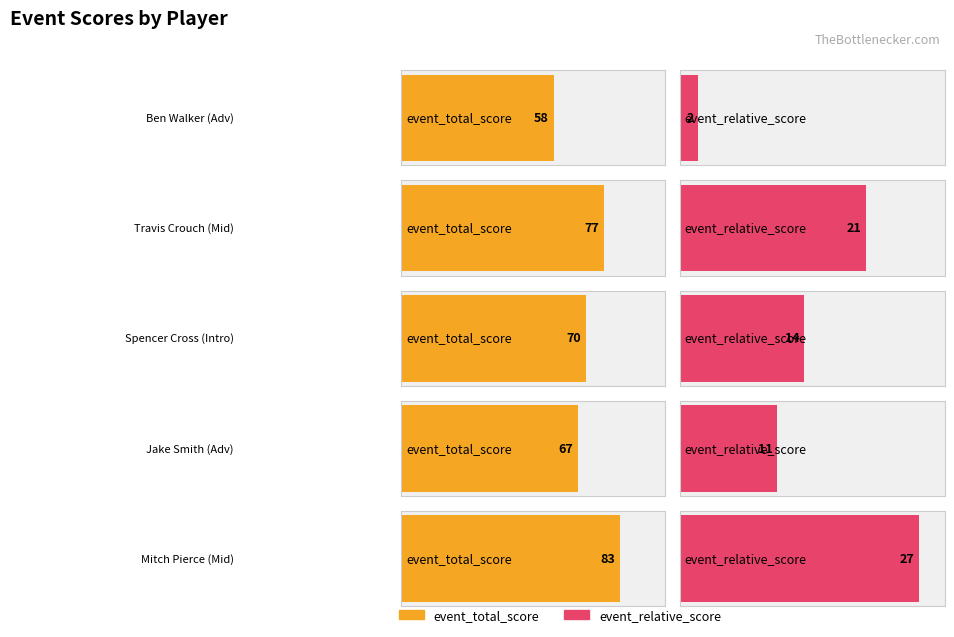

Which series has the widest spread of values?

event_total_score